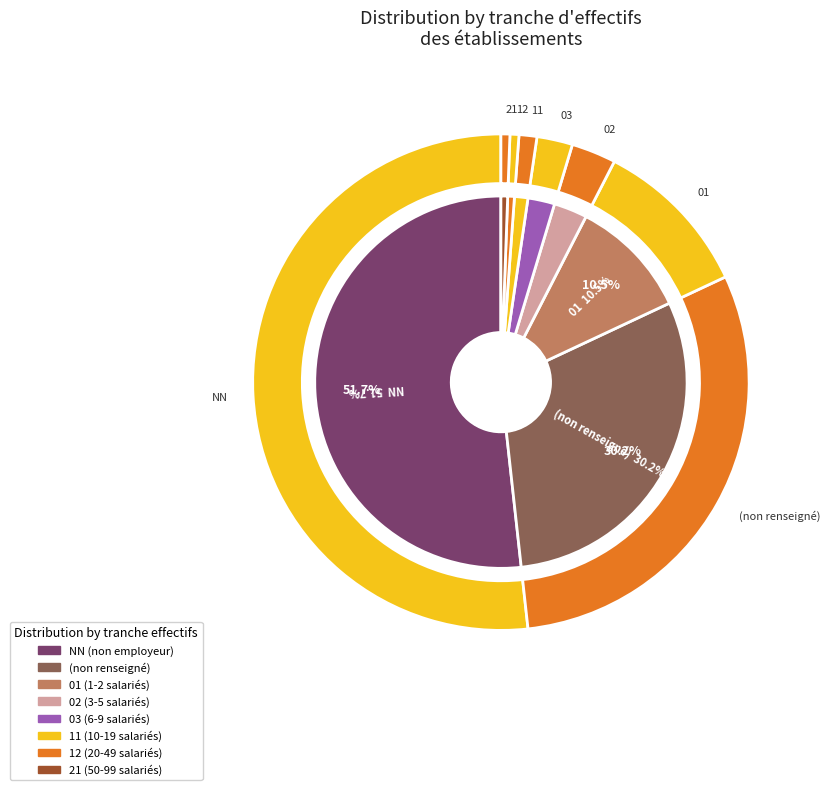

Which slice is the largest?

NN